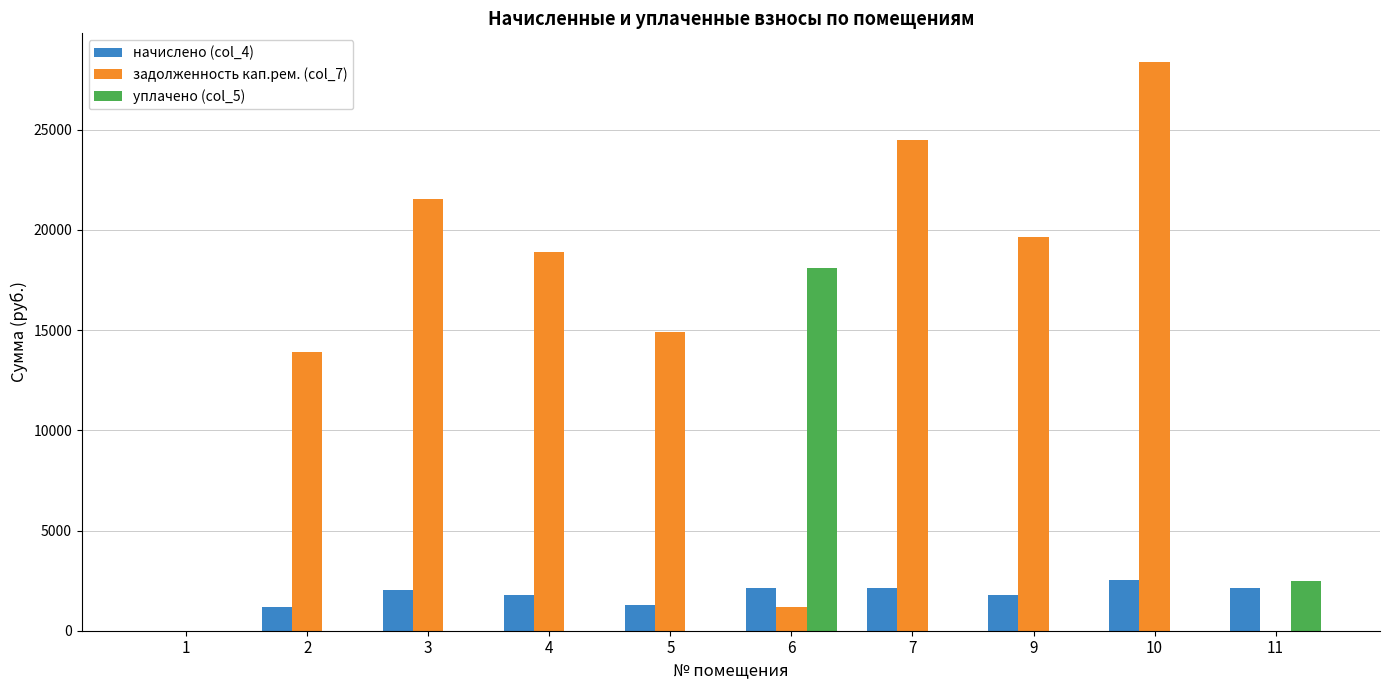

At which label does задолженность кап.рем. (col_7) reach its peak?

10